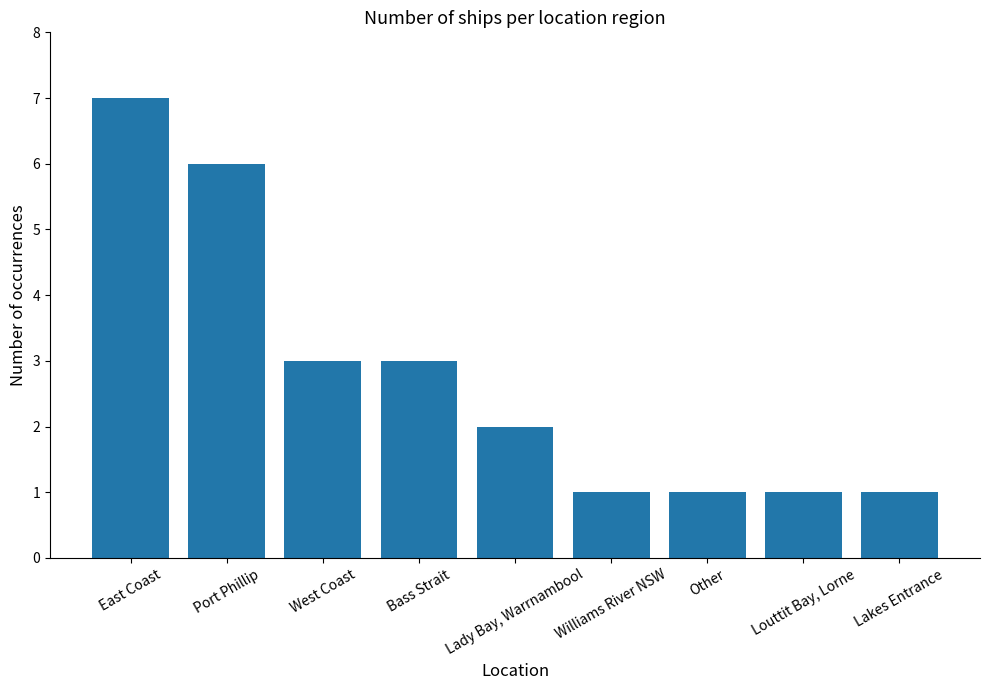

At which category does the chart reach its peak across all series?

East Coast